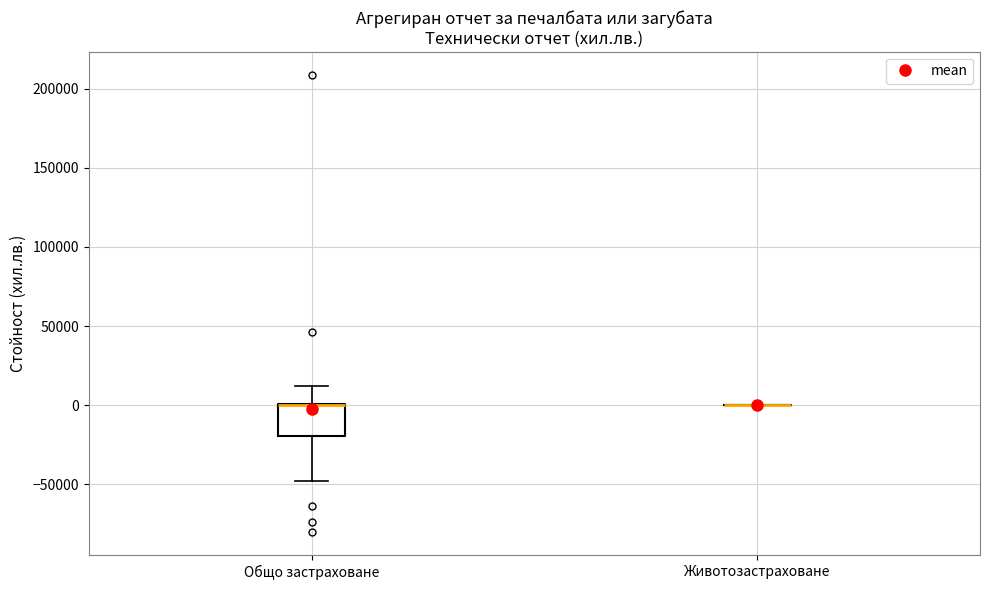

Reading left to right, read every box against the y-axis: the position of its median line, the range the box covers, and the ends of its whiskers. The values are not printed on the chart, so give them approximately, as read against the axis.

Общо застраховане: median 0 (drawn on the box's upper edge), box -20000 to 0, whiskers -50000 to 10000
Животозастраховане: box collapsed to a line at 0, whiskers 0 to 0